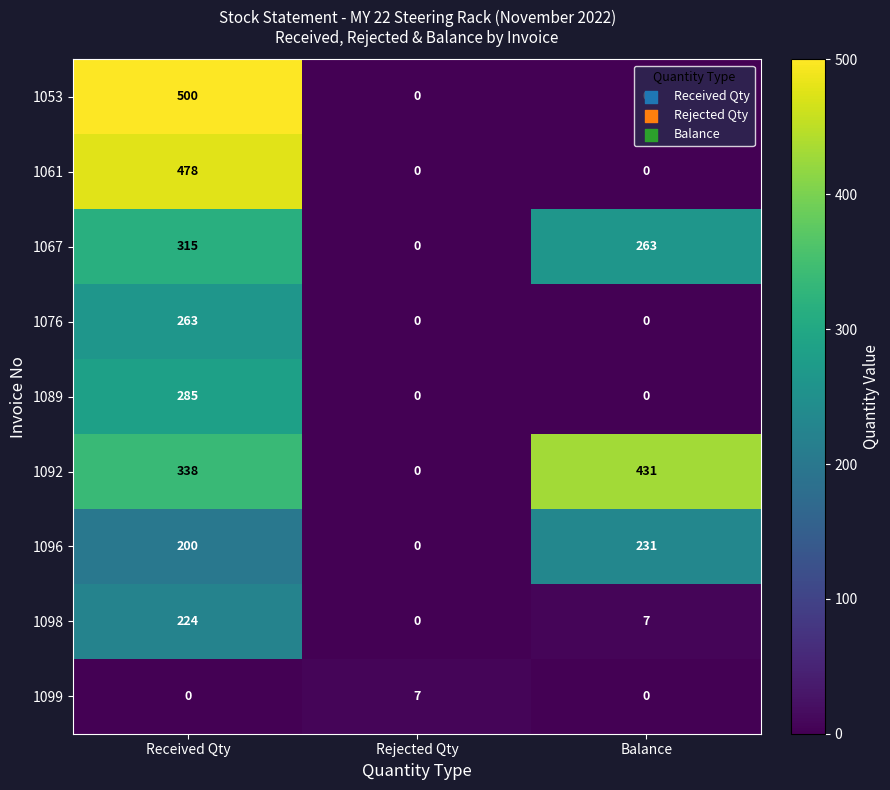

Rank the series by their maximum value, from lowest to highest.

1099, 1098, 1096, 1076, 1089, 1067, 1092, 1061, 1053